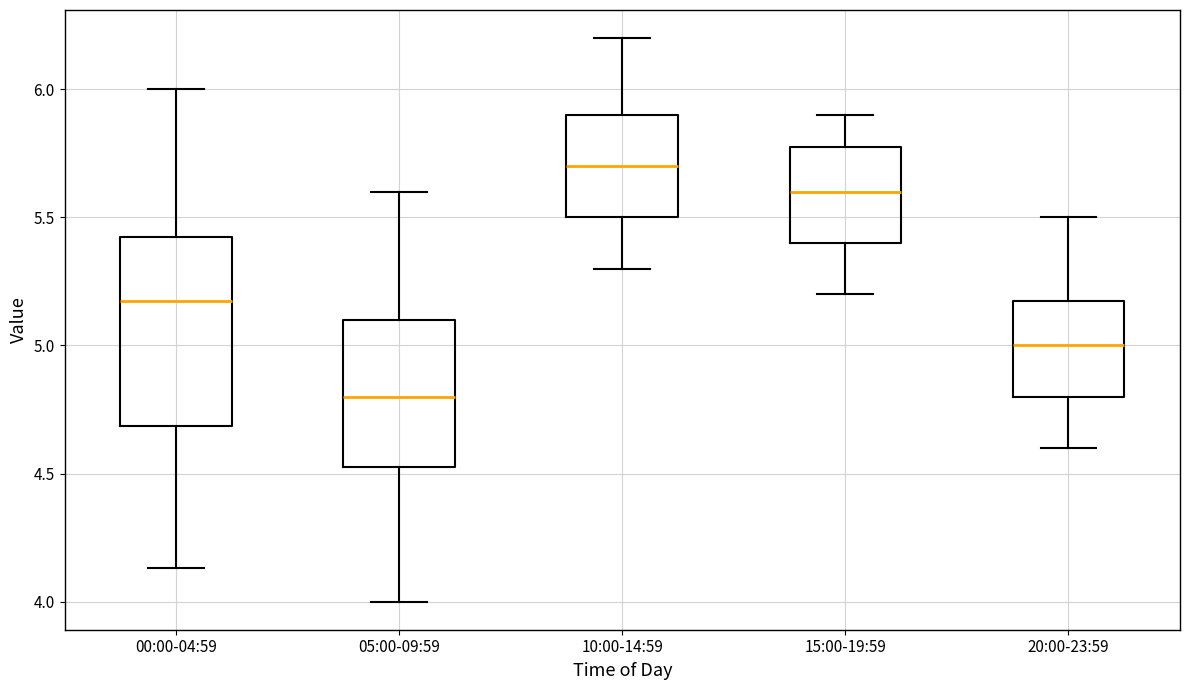

Where does the median line of the box for 15:00-19:59 sit on the y-axis? The values are not printed on the chart, so give them approximately, as read against the axis.

5.60